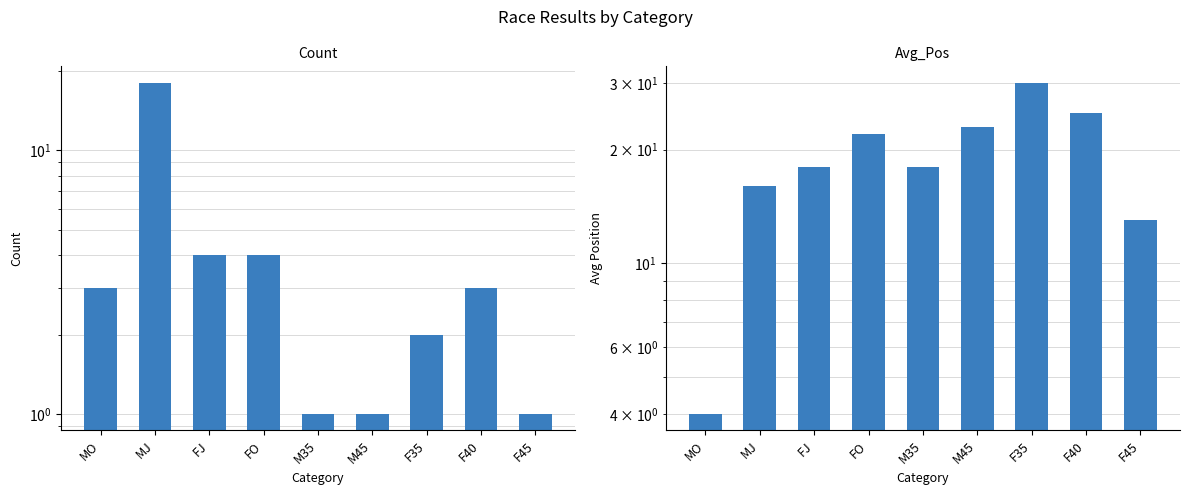

Reading left to right, list all the values displayed in this chart.

Count: 3	18	4	4	1	1	2	3	1
Avg_Pos: 4	16	18	22	18	23	30	25	13